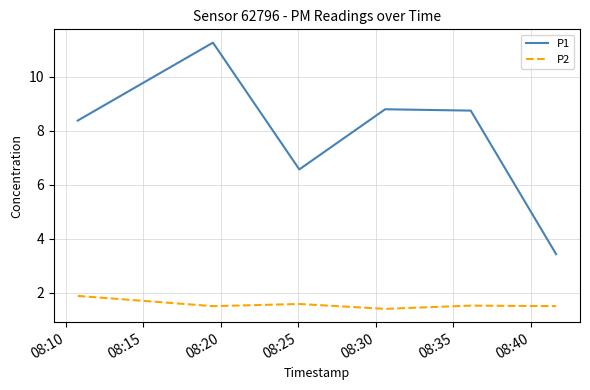

What is the difference between the second highest and second lowest values in the P1 series?

2.2